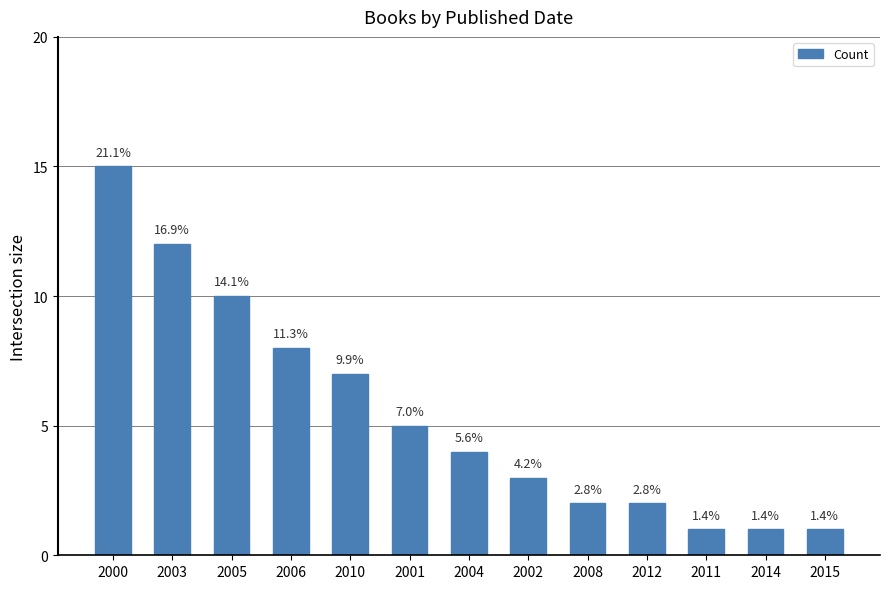

Is it true that the value at 2003 is 12?

True